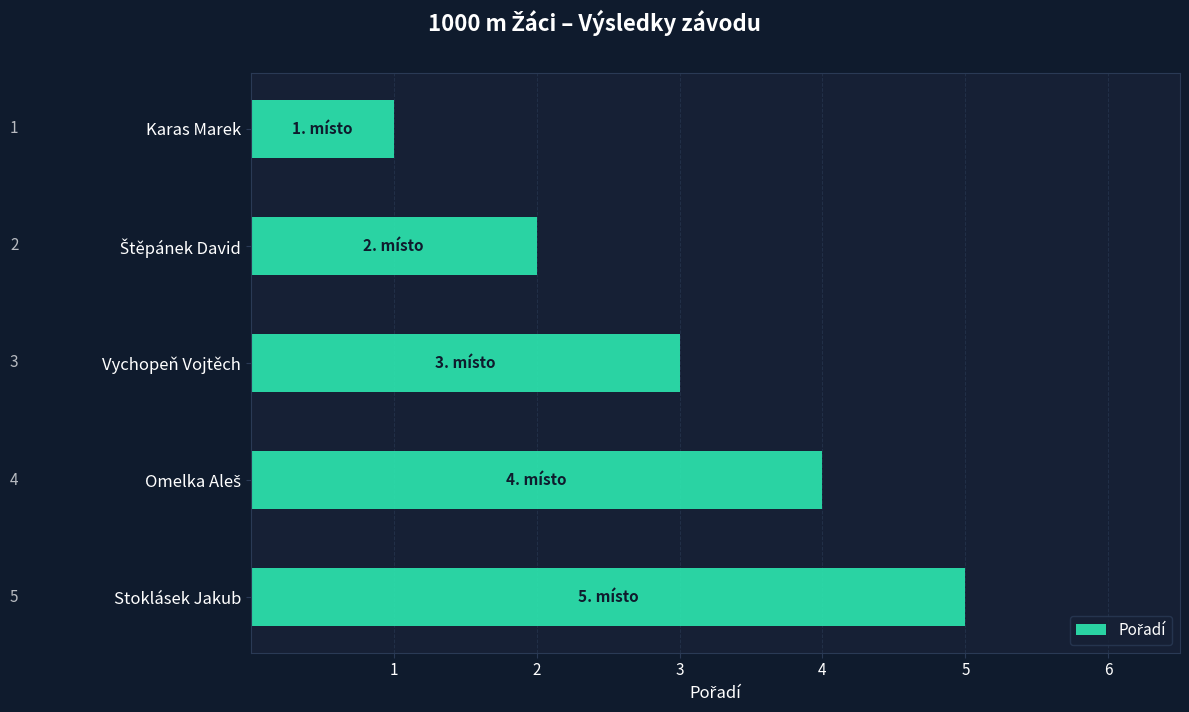

The chart shows a value of 1 at Karas Marek. True or false?

True